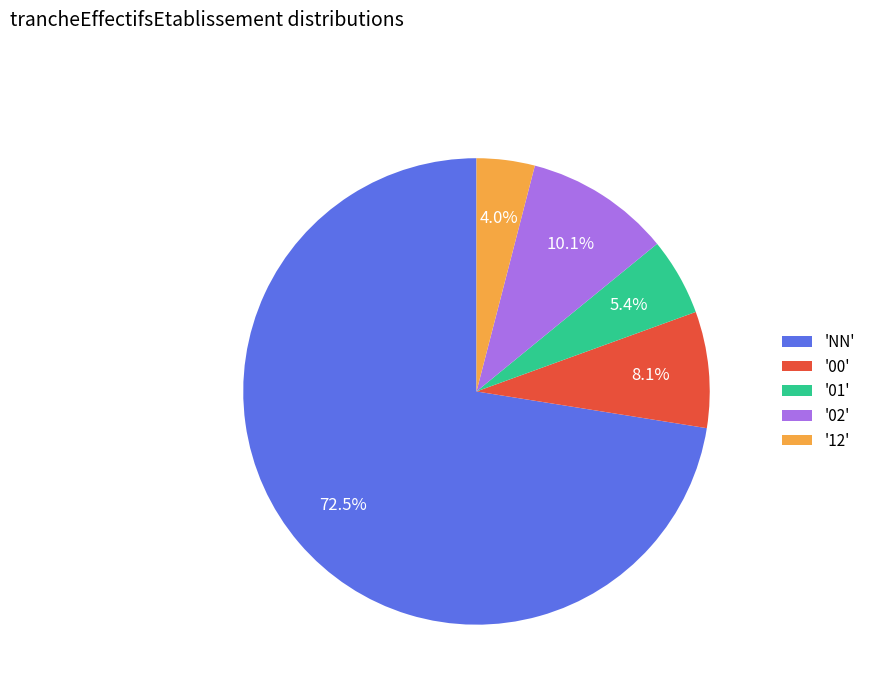

Does any single category account for the majority?

Yes